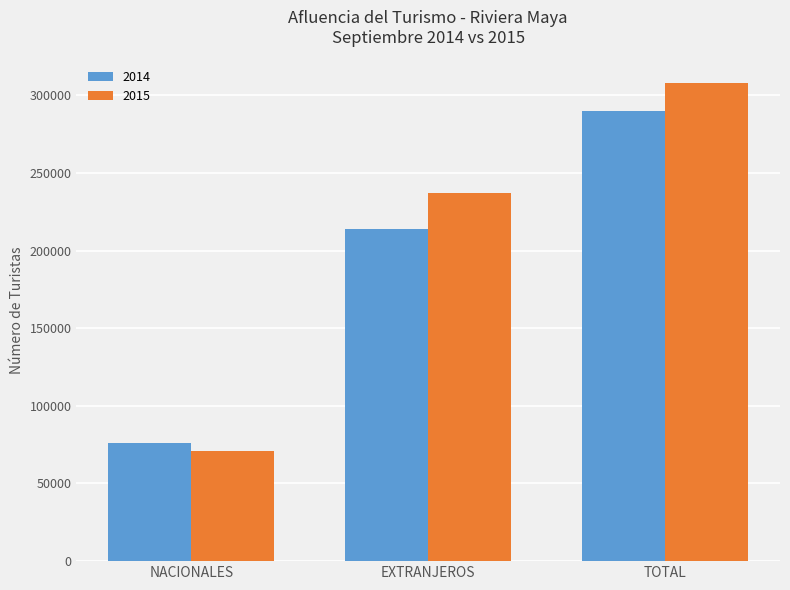

What is the approximate value of 2015 at TOTAL?

307738